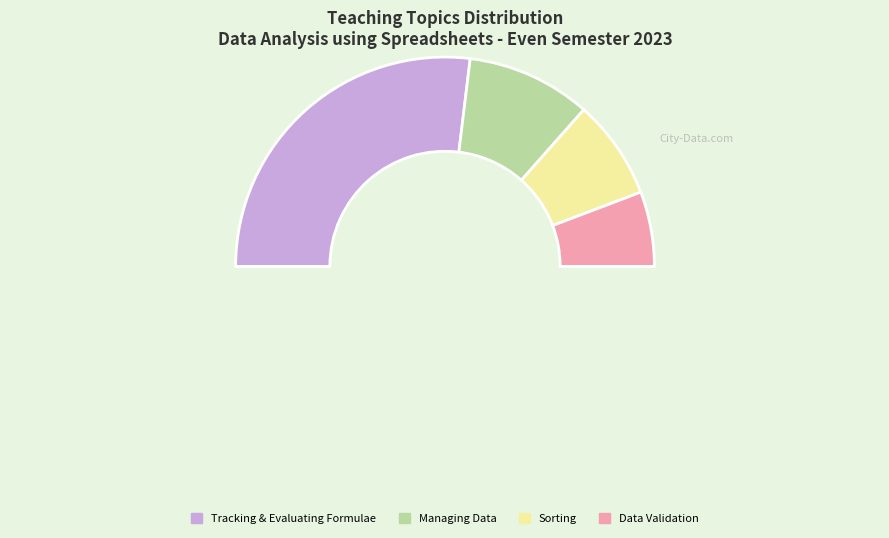

Which slice represents more than half of the pie?

Tracking and Evaluating Formulae